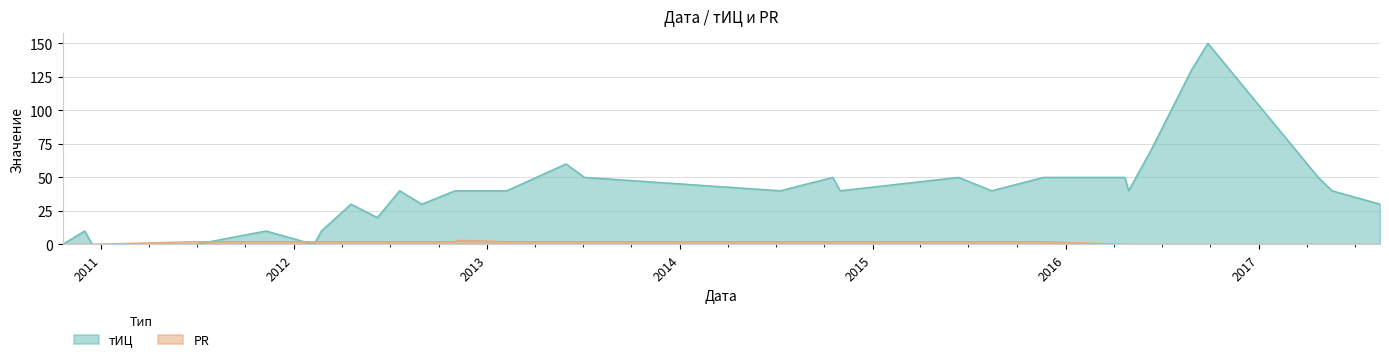

Which series has the largest range (max minus min)?

тИЦ